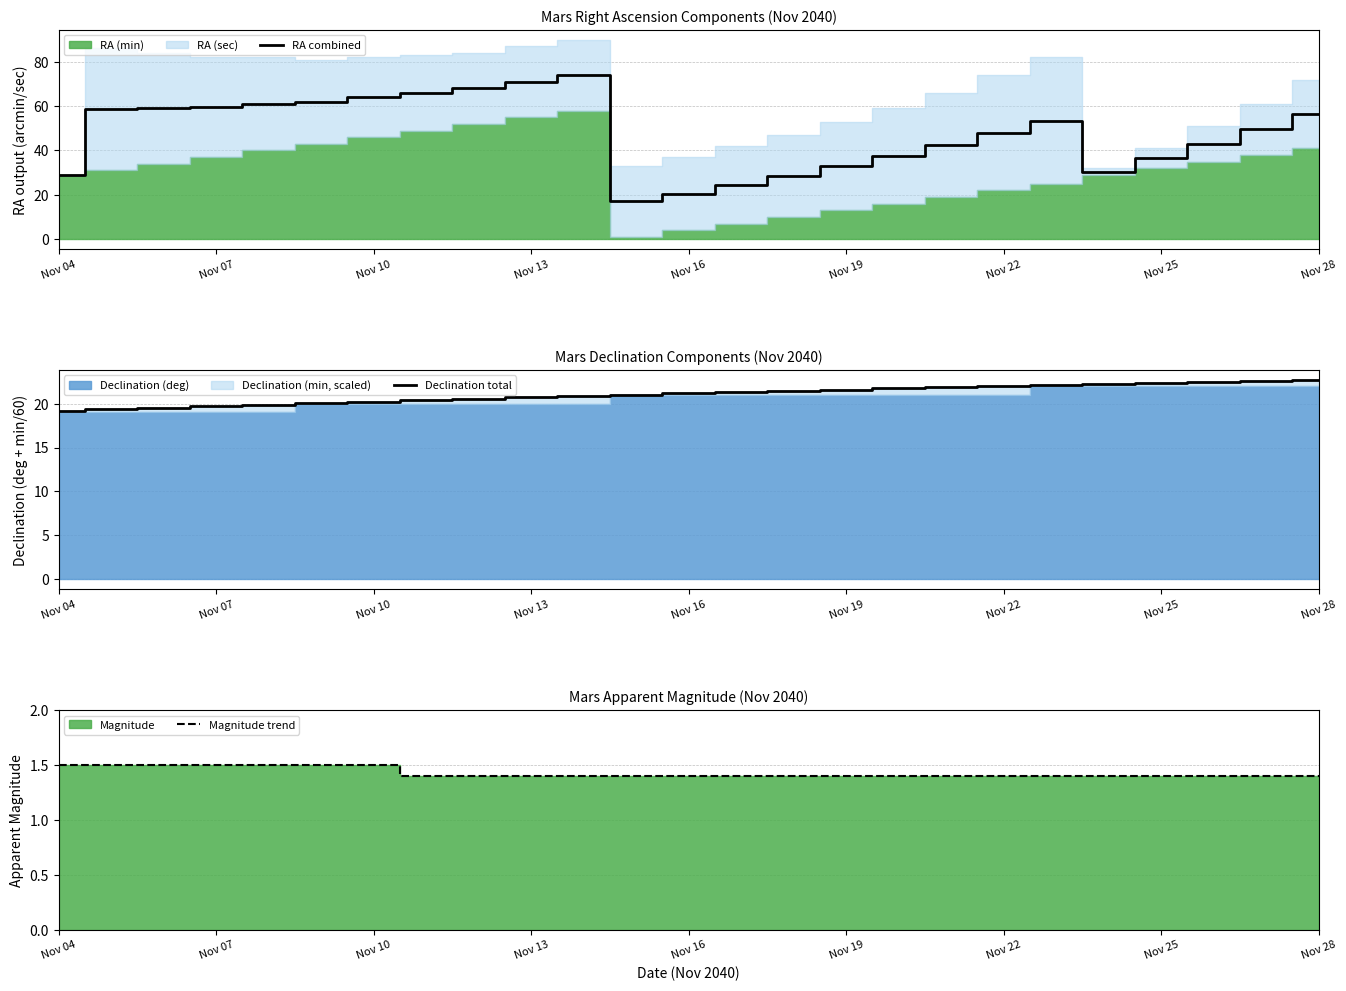

Reading left to right, what are all the values shown in this chart?

RA combined: 29.0	58.5	59.0	59.5	61.0	62.0	64.0	66.0	68.0	71.0	74.0	17.0	20.5	24.5	28.5	33.0	37.5	42.5	48.0	53.5	30.5	36.5	43.0	49.5	56.5
Declination total: 19.2	19.4	19.5	19.7	19.9	20.1	20.2	20.4	20.6	20.7	20.9	21.0	21.2	21.3	21.4	21.6	21.7	21.9	22.0	22.1	22.2	22.4	22.5	22.6	22.7
Magnitude trend: 1.5	1.5	1.5	1.5	1.5	1.5	1.5	1.4	1.4	1.4	1.4	1.4	1.4	1.4	1.4	1.4	1.4	1.4	1.4	1.4	1.4	1.4	1.4	1.4	1.4